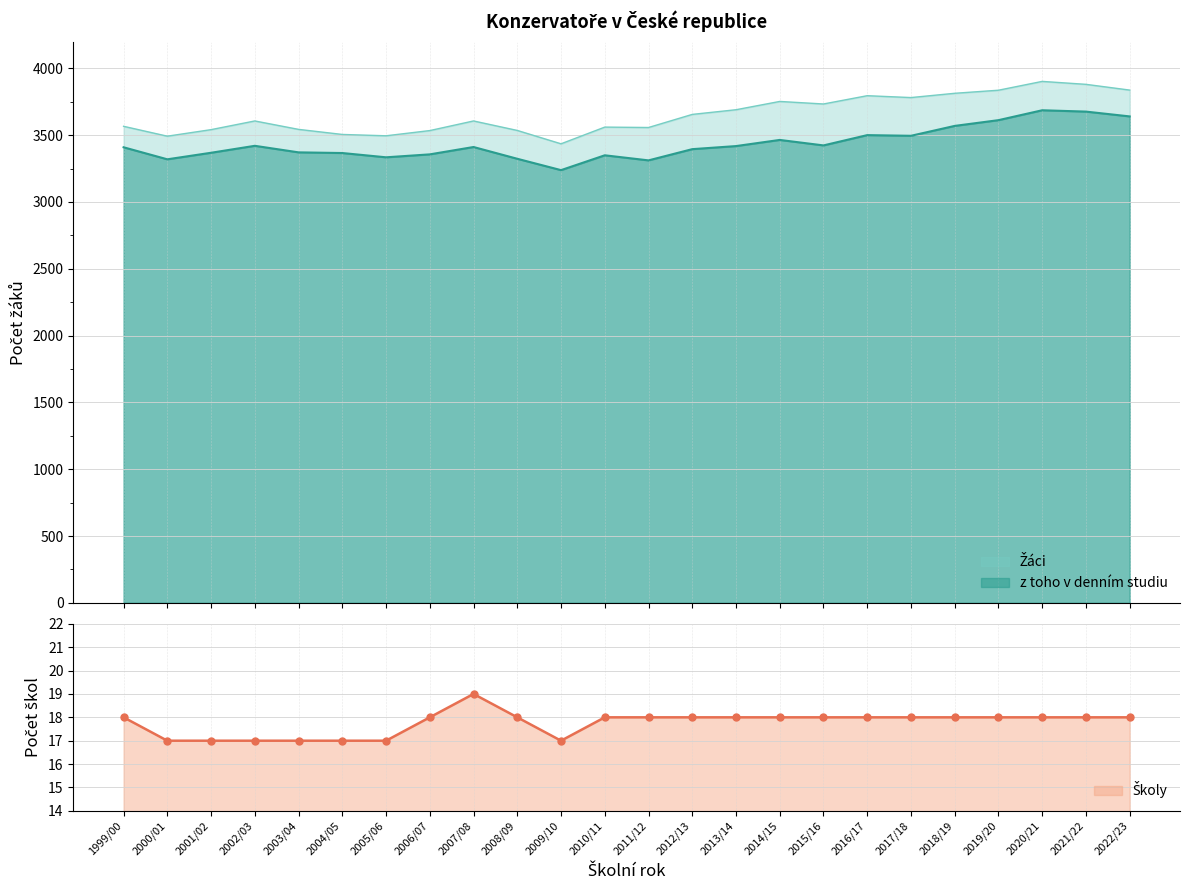

Is the value of Školy at 2005/06 greater than the value of Žáci at 2016/17?

No